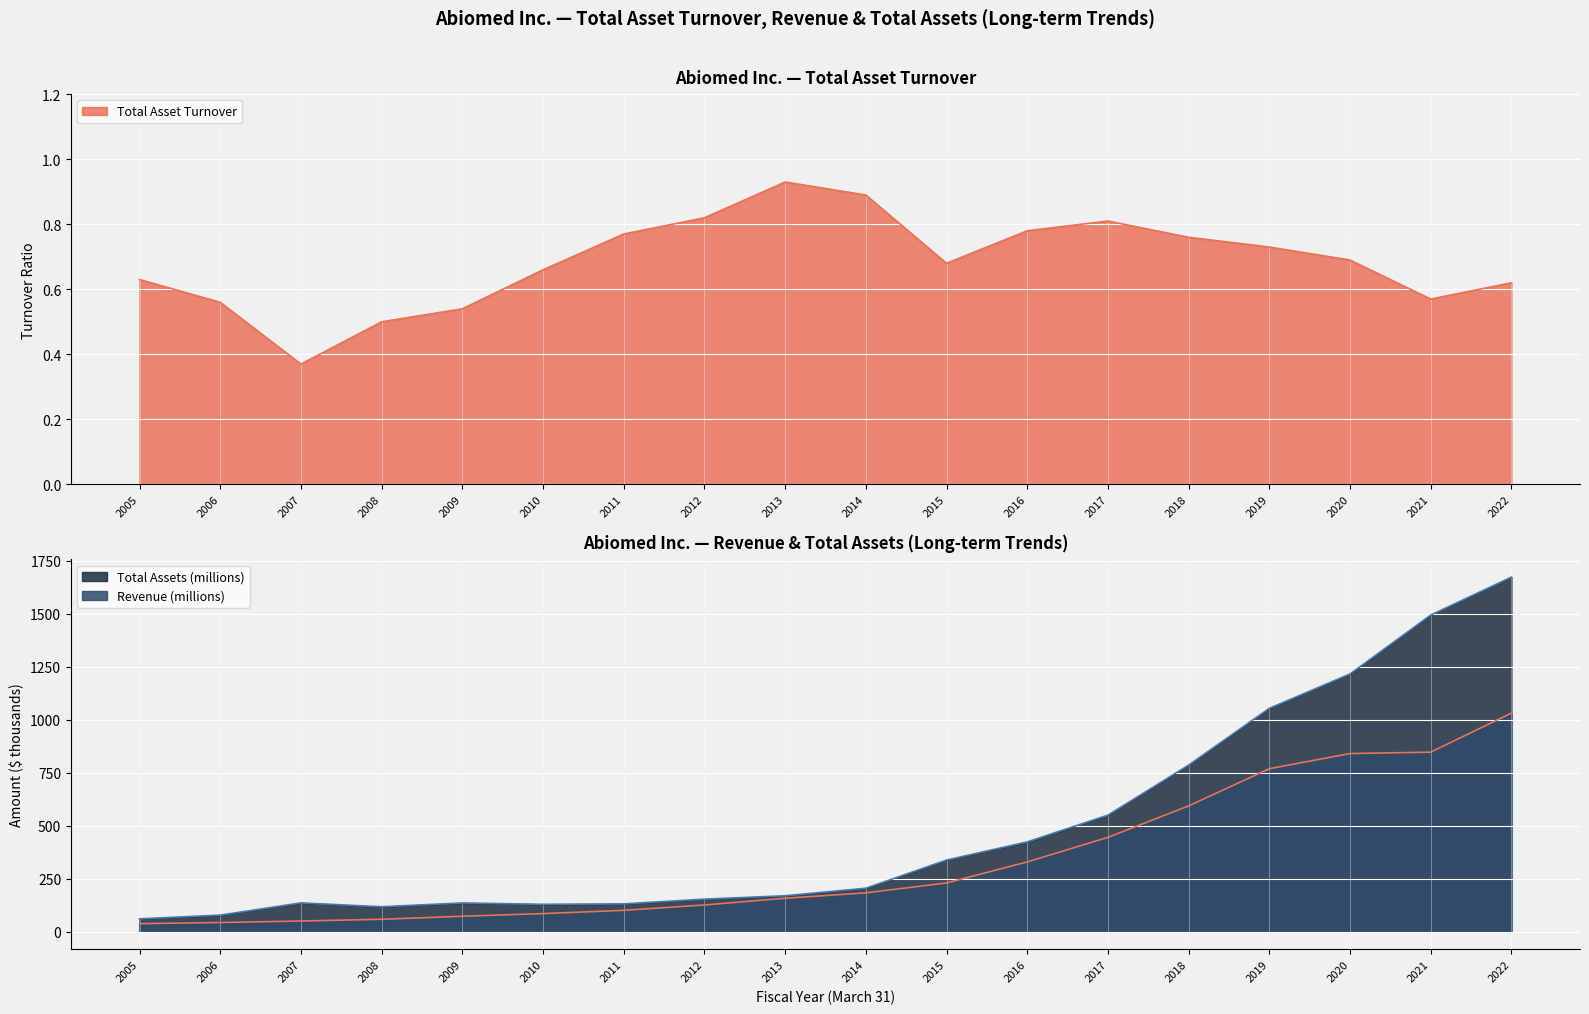

Reading left to right, transcribe all the data shown in this chart.

Total Asset Turnover: 0.6	0.6	0.4	0.5	0.5	0.7	0.8	0.8	0.9	0.9	0.7	0.8	0.8	0.8	0.7	0.7	0.6	0.6
Revenue (millions): 38.2	43.7	50.6	58.9	73.2	85.7	101.2	126.4	158.1	183.6	230.3	329.5	445.3	593.7	769.4	840.9	847.5	1031.8
Total Assets (millions): 61.1	78.5	136.2	118.0	136.0	129.6	131.6	153.9	170.0	205.4	338.4	423.9	550.4	786.4	1054.3	1216.5	1494.4	1673.4